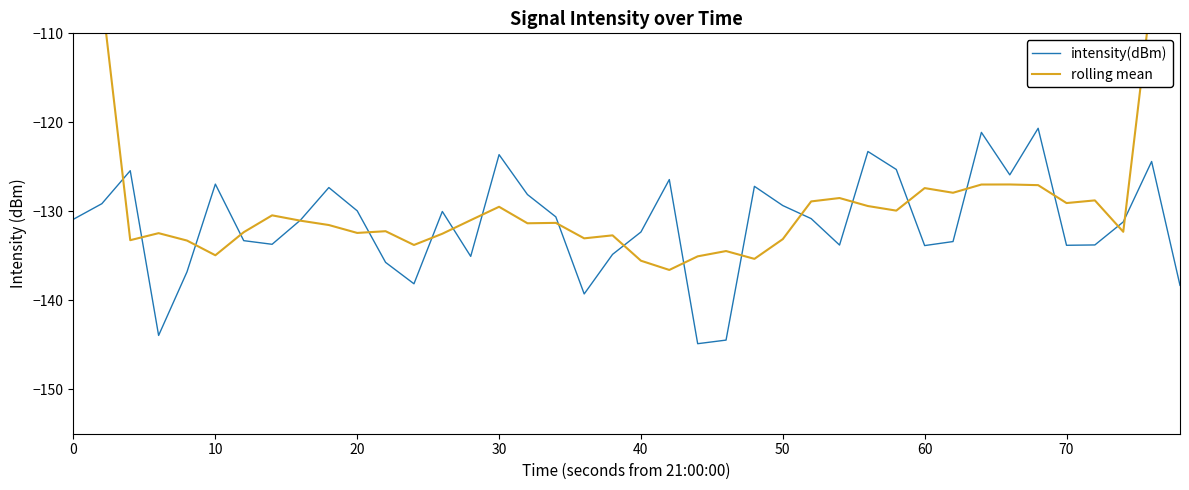

What is the value of the intensity(dBm) point at the 19th from the left?

-139.3